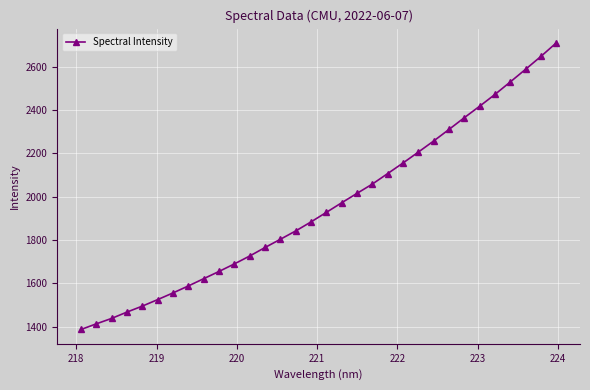

What is the greatest value displayed?

2708.9